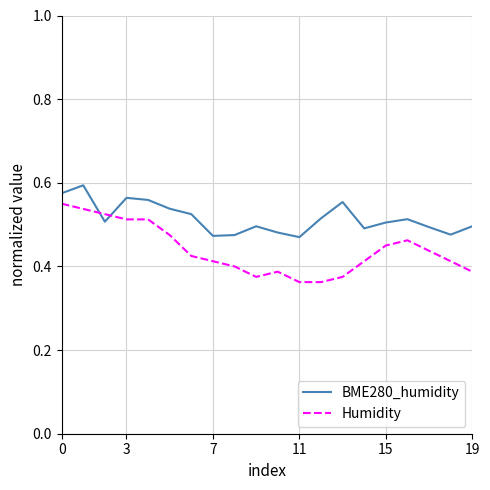

Which series has the largest total across all categories?

BME280_humidity